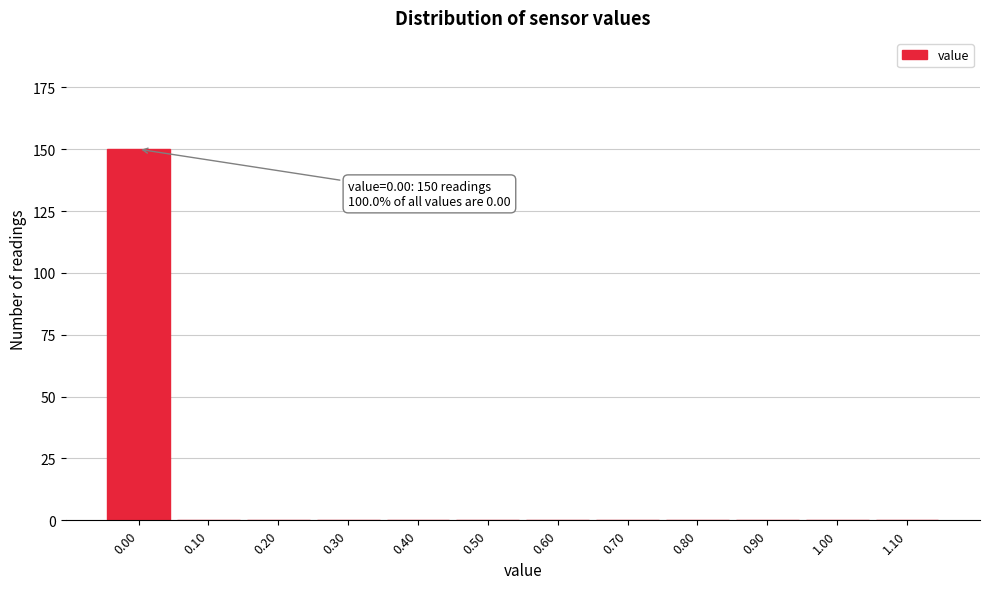

Which range on the x-axis has the tallest bar?

-0.05 to 0.05